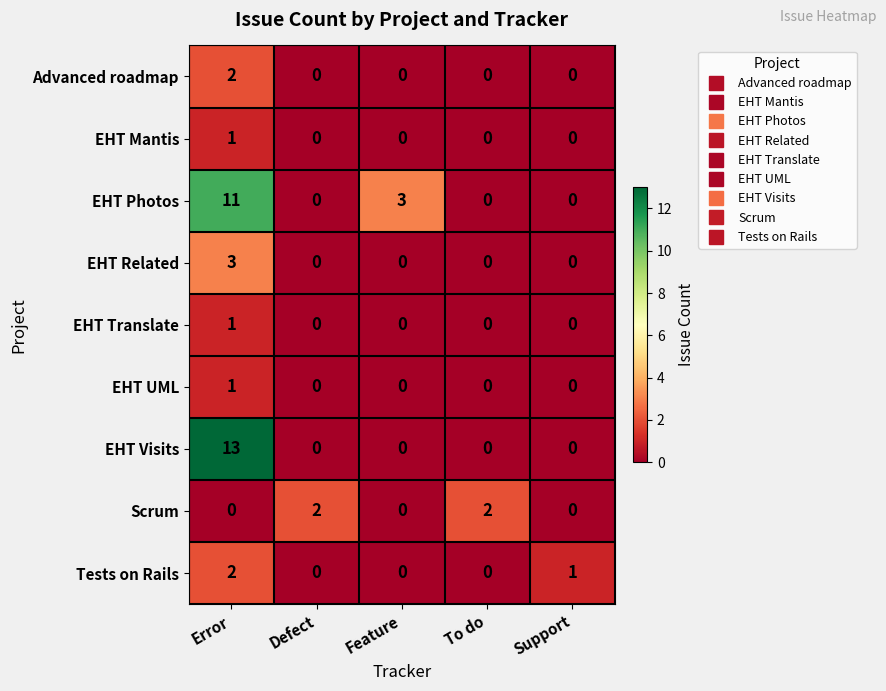

Is the value of EHT UML at Support greater than the value of EHT Translate at Error?

No